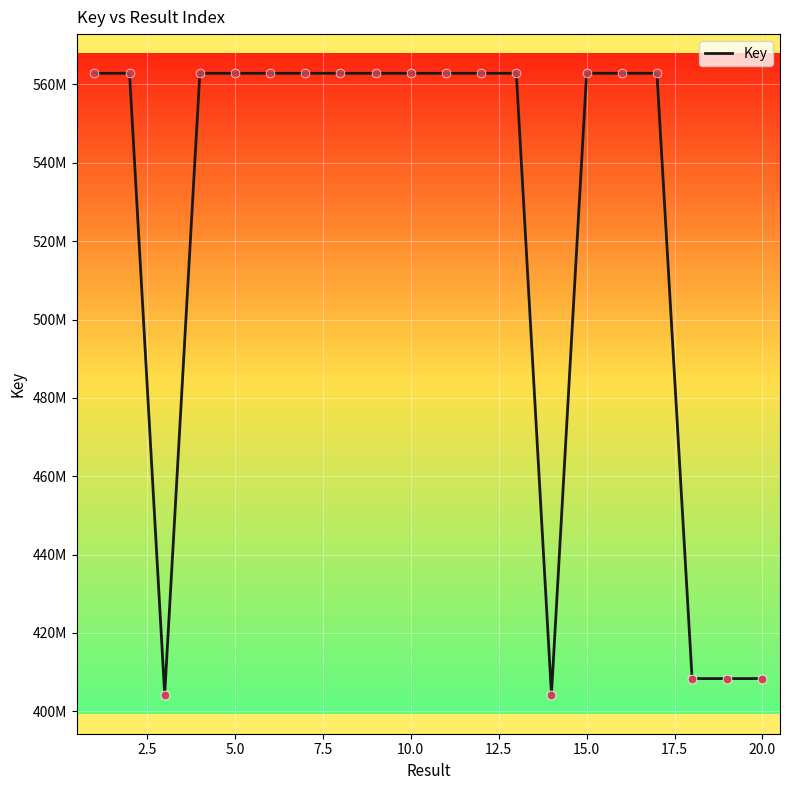

What is the change in value from 12 to 16?

+1370